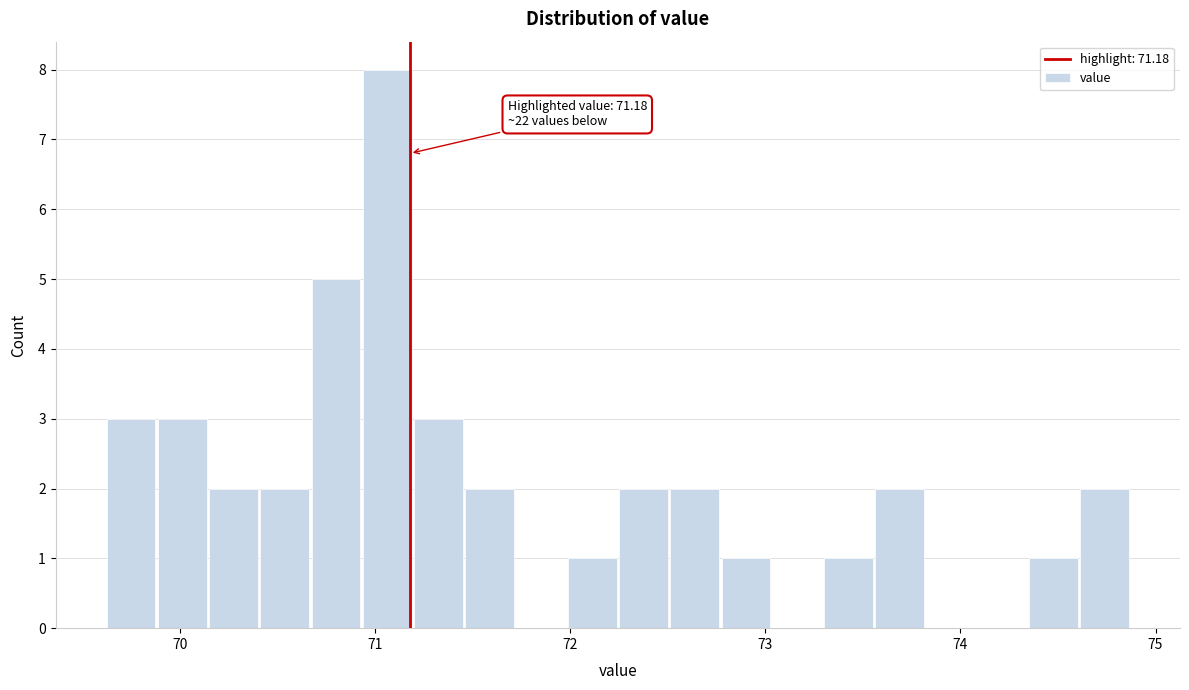

Around what value on the x-axis is the tallest bar? Give the approximate position of its centre, as read against the axis.

71.1